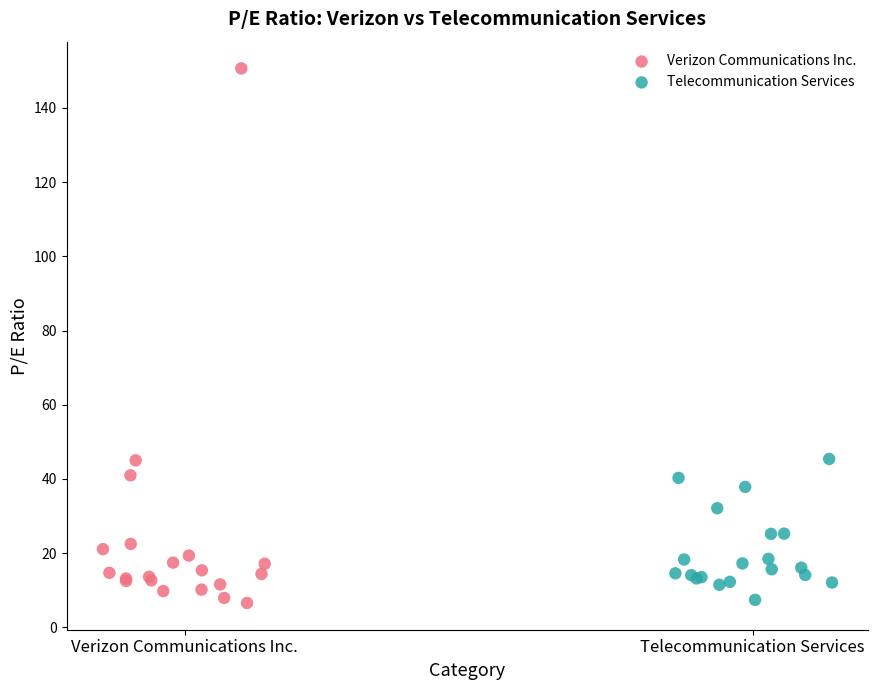

Which series has the largest Y range (max minus min)?

Verizon Communications Inc.